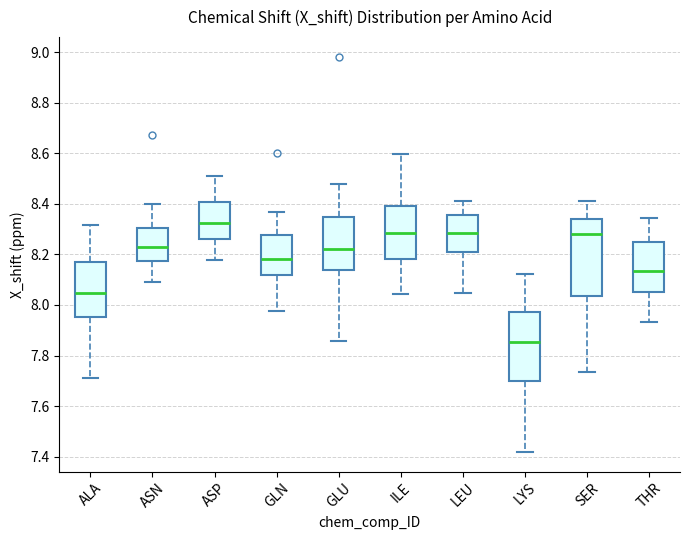

Reading left to right, transcribe this box plot: for each box, give where its median line is, the range the box spans, and where its two whiskers end, as read against the y-axis. The values are not printed on the chart, so give them approximately, as read against the axis.

ALA: median 8.04, box 7.96 to 8.18, whiskers 7.72 to 8.32
ASN: median 8.22, box 8.18 to 8.30, whiskers 8.08 to 8.40
ASP: median 8.32, box 8.26 to 8.40, whiskers 8.18 to 8.50
GLN: median 8.18, box 8.12 to 8.28, whiskers 7.98 to 8.36
GLU: median 8.22, box 8.14 to 8.34, whiskers 7.86 to 8.48
ILE: median 8.28, box 8.18 to 8.40, whiskers 8.04 to 8.60
LEU: median 8.28, box 8.20 to 8.36, whiskers 8.04 to 8.42
LYS: median 7.86, box 7.70 to 7.98, whiskers 7.42 to 8.12
SER: median 8.28, box 8.04 to 8.34, whiskers 7.74 to 8.42
THR: median 8.14, box 8.06 to 8.24, whiskers 7.94 to 8.34